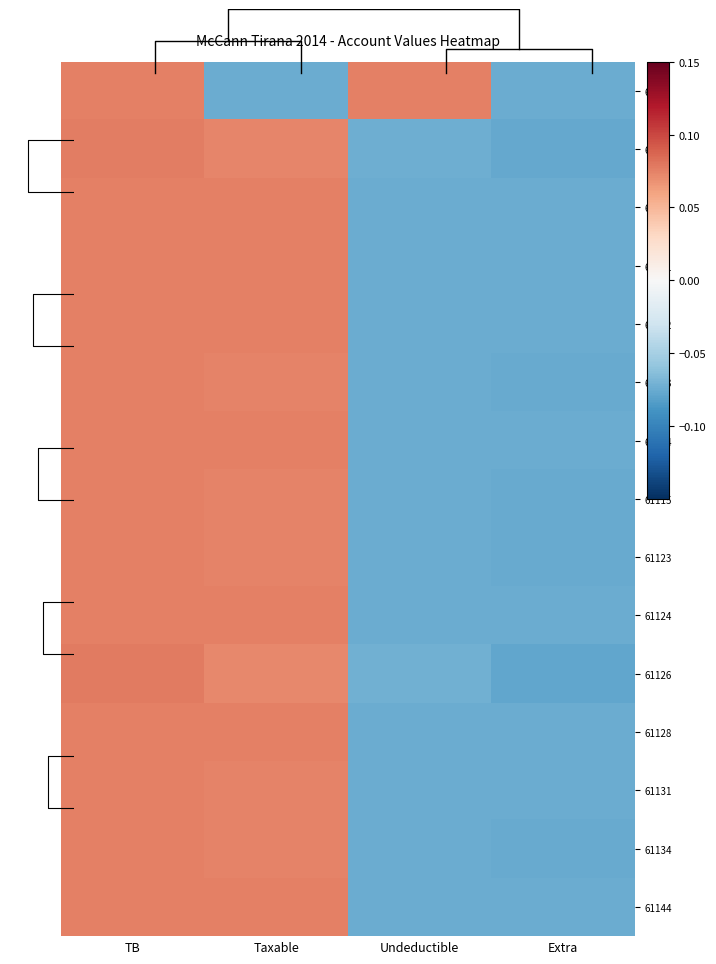

Which category has the lowest value in the 61115 series?

Extra